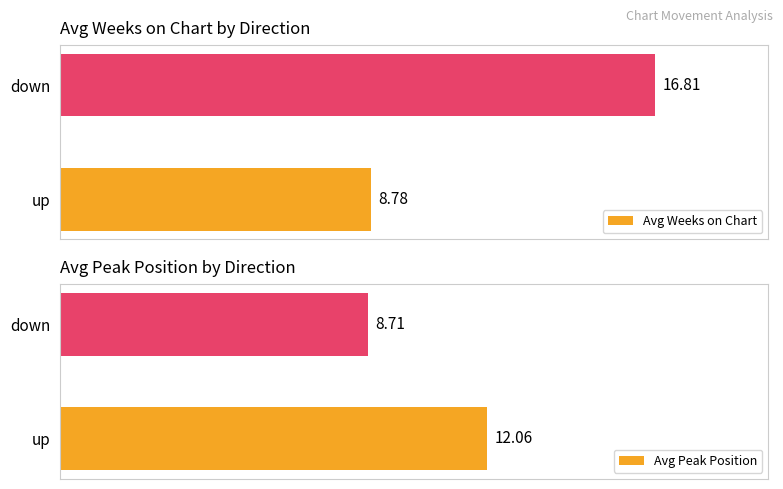

Where is Avg Peak Position nearest to the value 10?

down